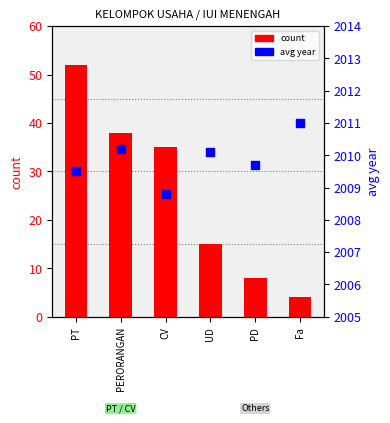

Which series reaches the maximum Y coordinate?

avg_year